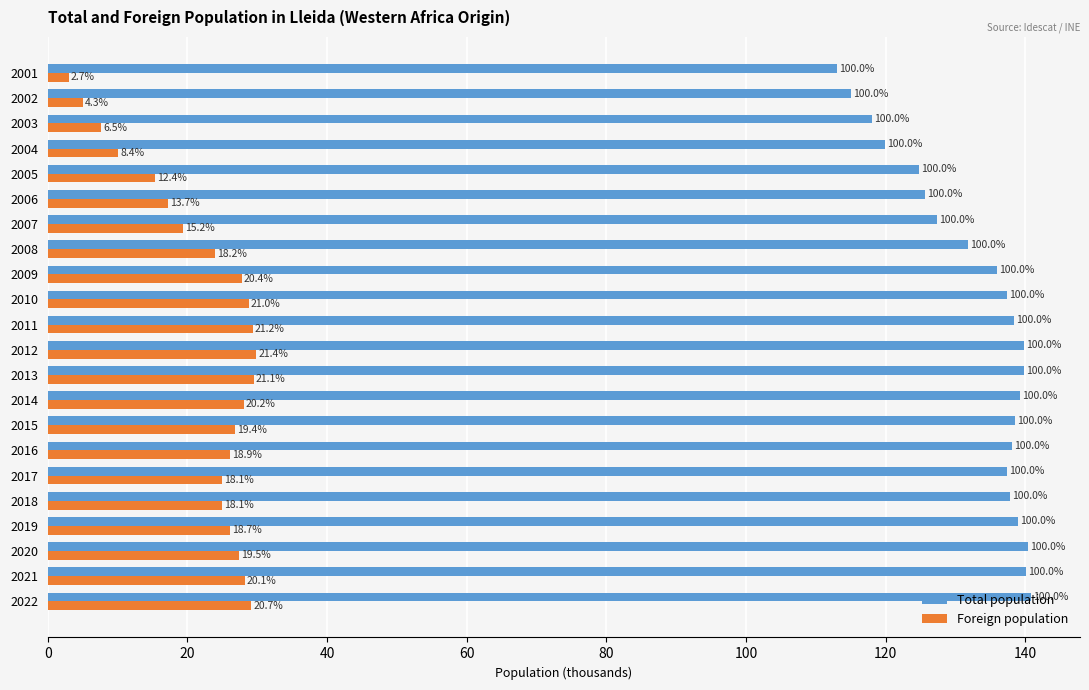

What are all the series names shown in the legend?

Total population, Foreign population